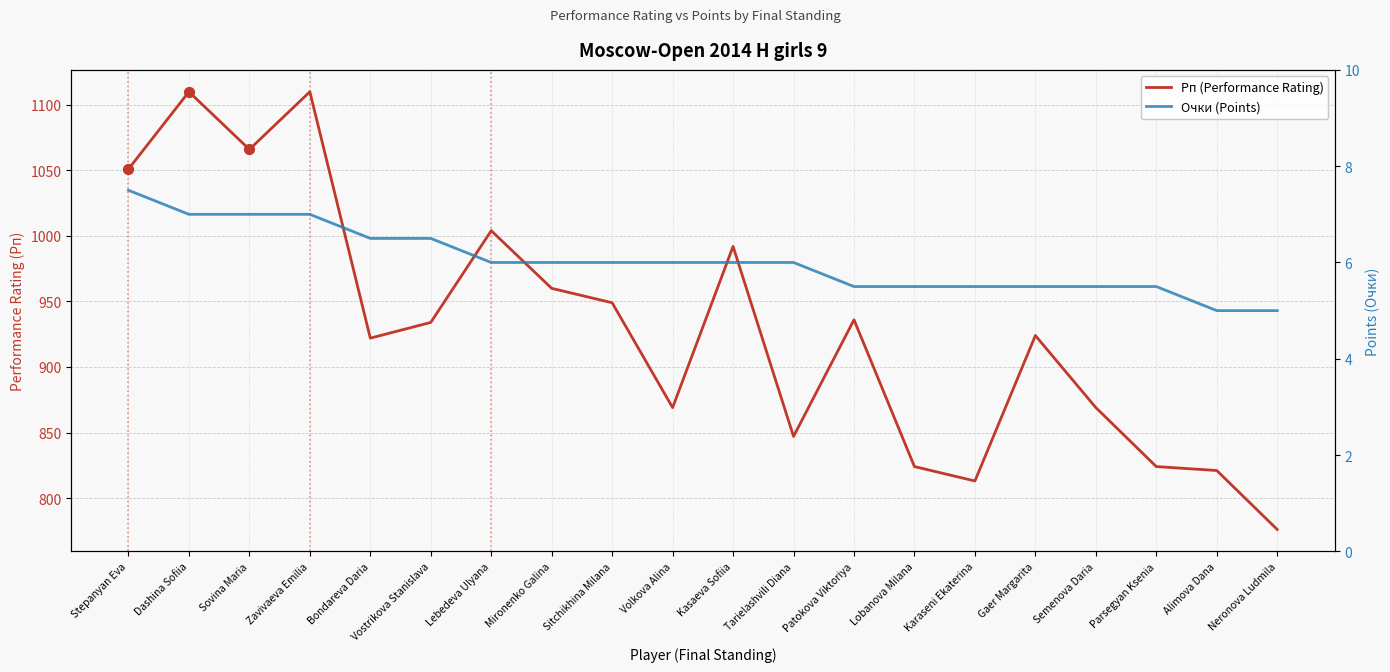

Which series has the largest total across all categories?

Рп (Performance Rating)